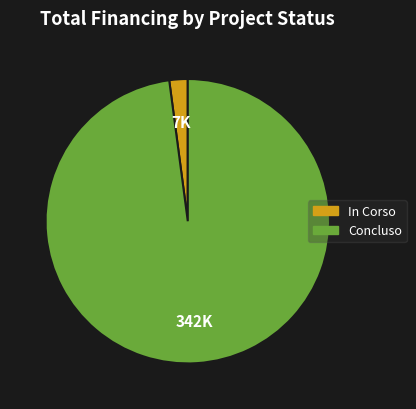

What is the majority slice?

Concluso